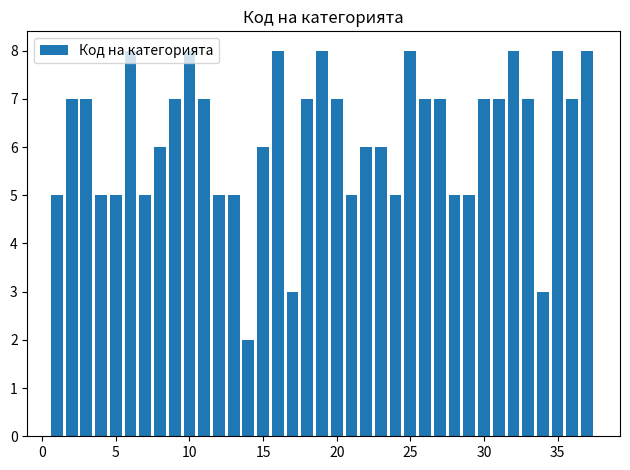

What is the sum of all values?

230